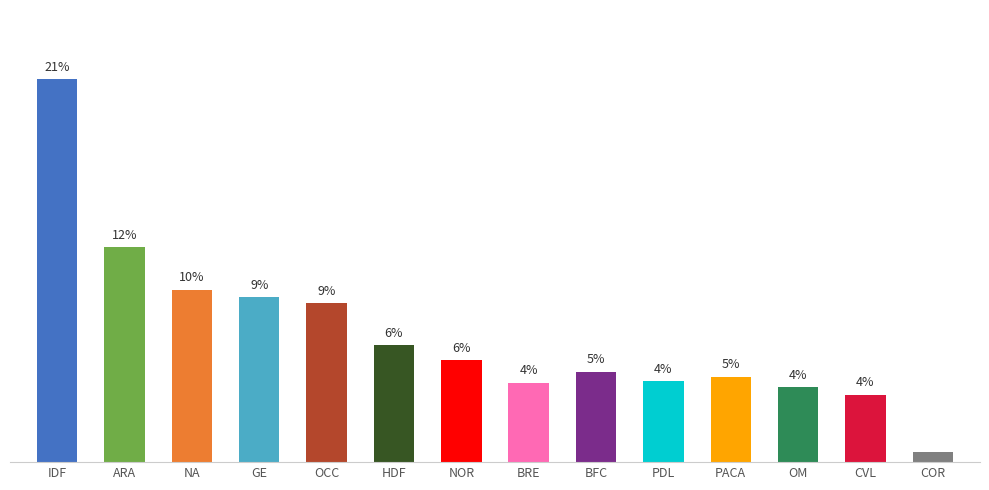

What is the label of the 12th bar from the left?

OM